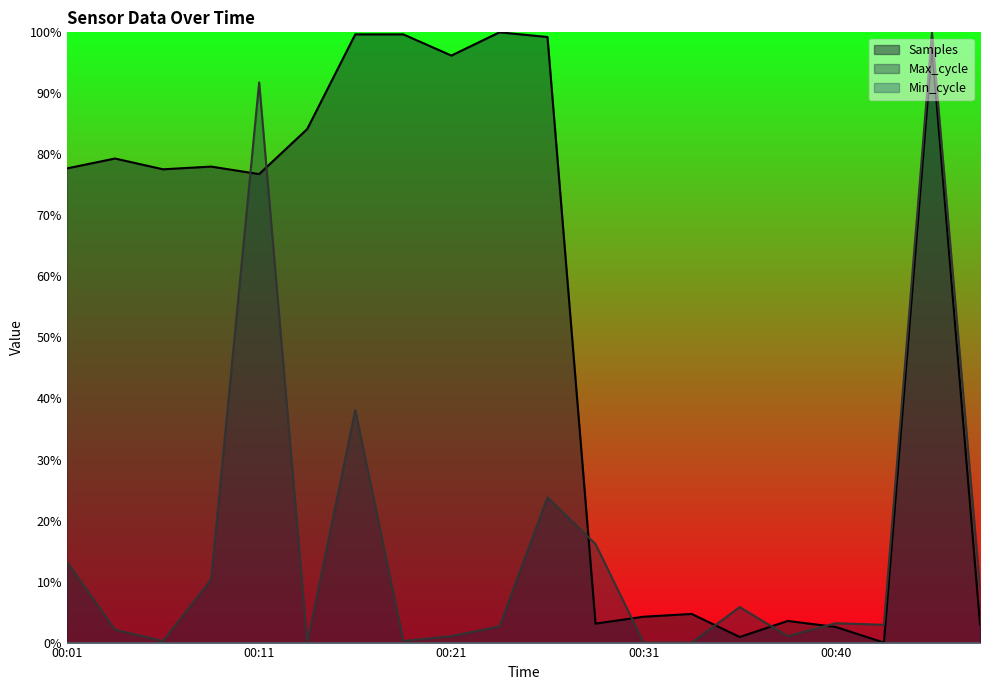

In Samples, how many points are higher than both neighbors (excluding endpoints)?

6